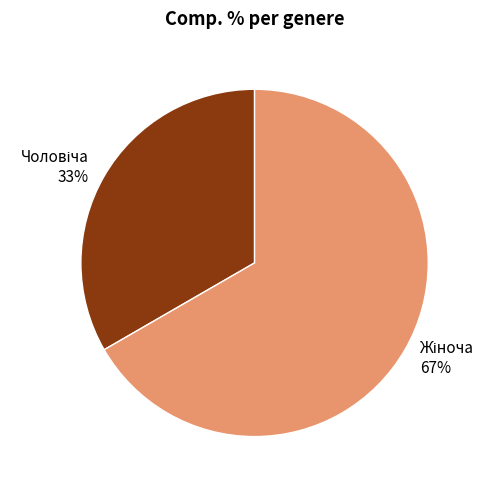

Does any single category account for the majority?

Yes